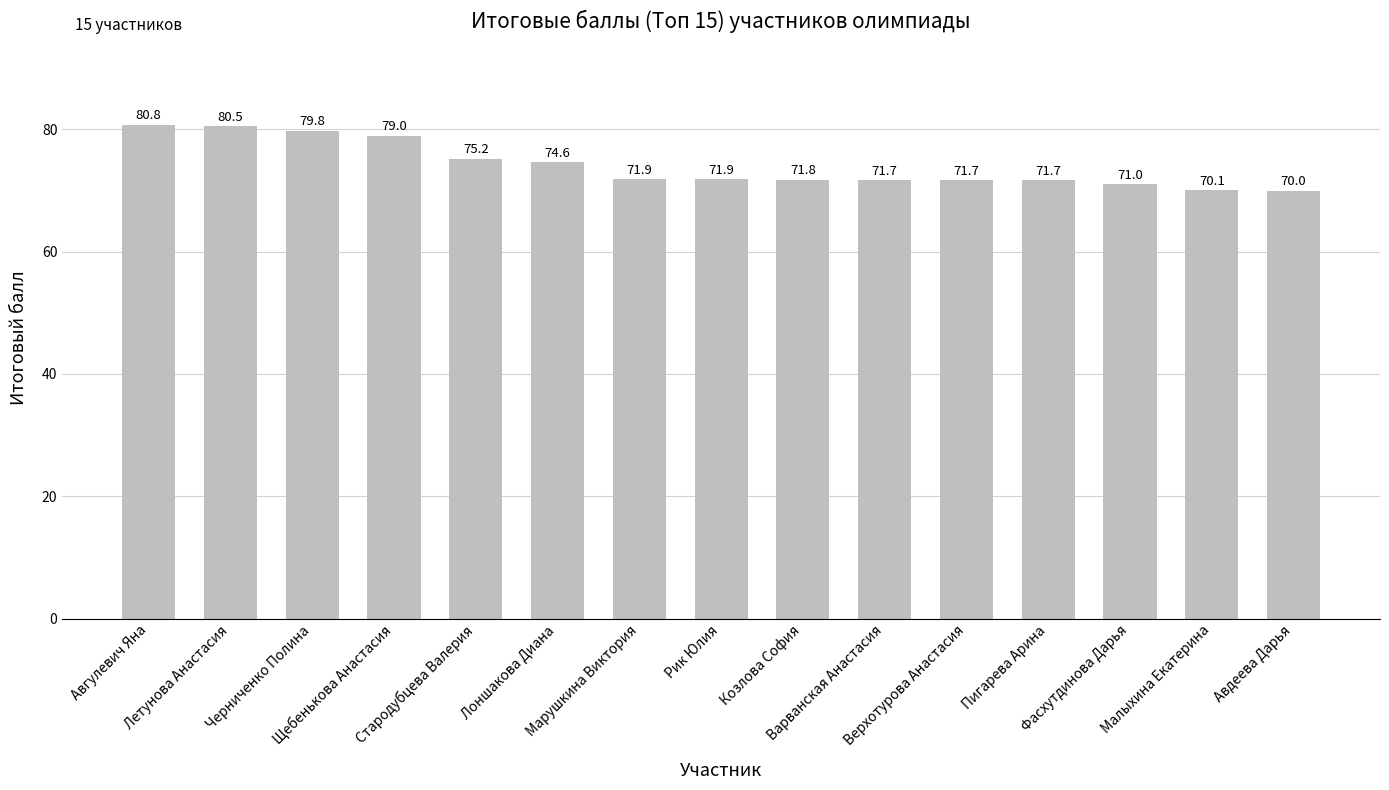

What is the sum of all values?

1111.7